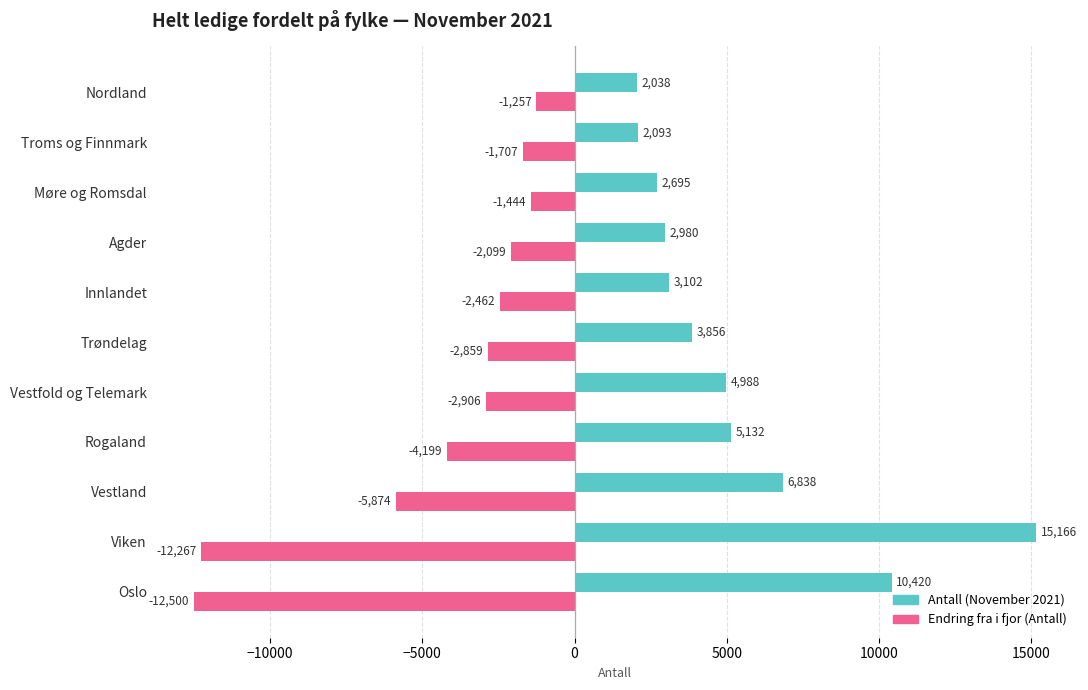

What are all the series names shown in the legend?

Antall (November 2021), Endring fra i fjor (Antall)